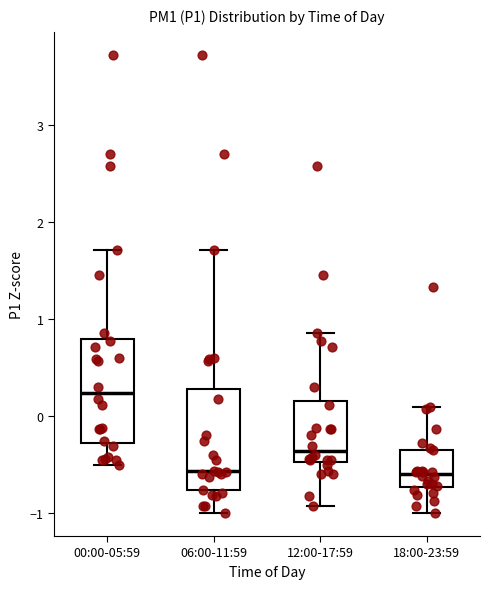

Where is the lower edge of the box for 12:00-17:59 on the y-axis? The values are not printed on the chart, so give them approximately, as read against the axis.

-0.5